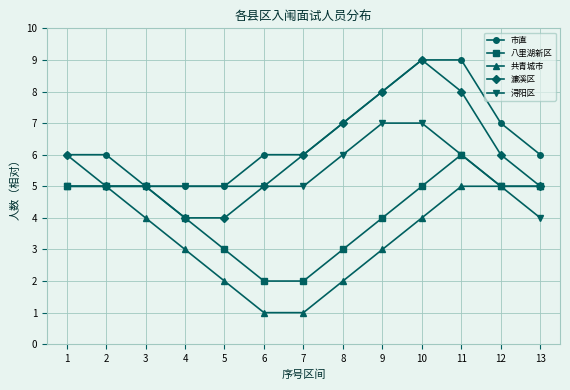

The 浔阳区 series shows 5 at 6. True or false?

True